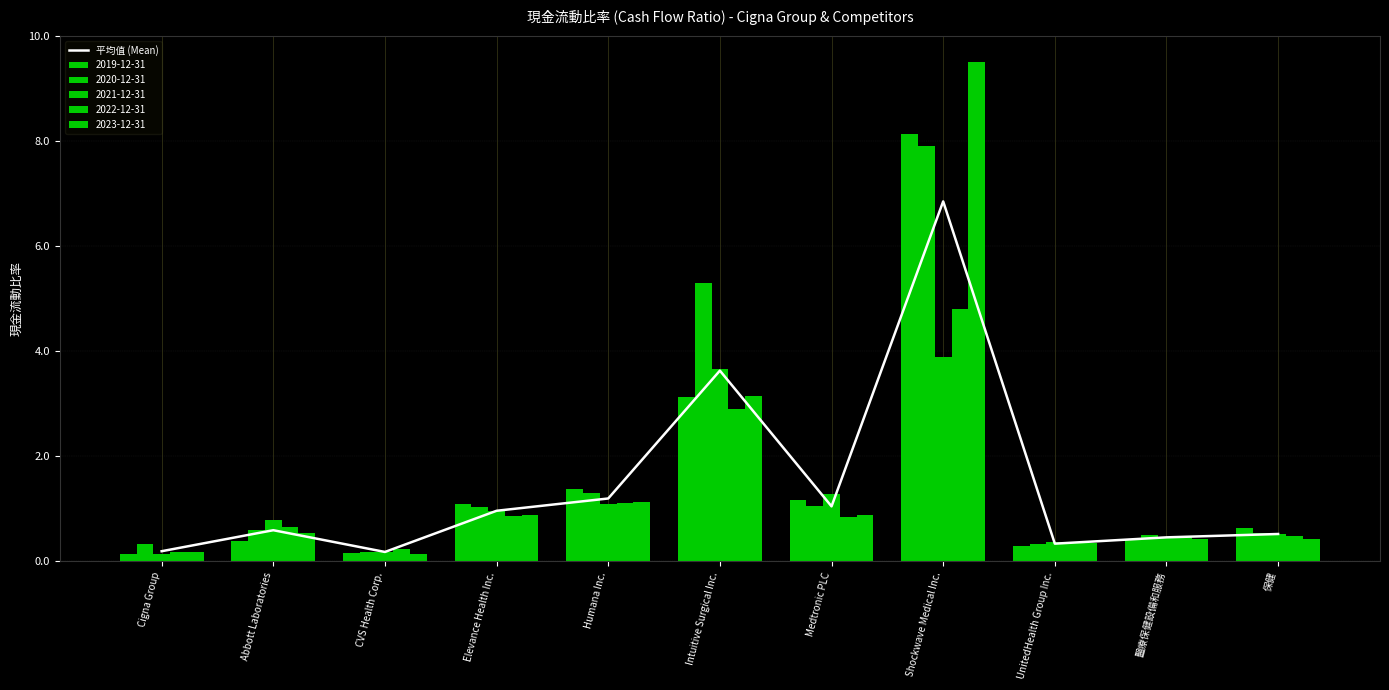

What is the sum of the values at 醫療保健設備和服務 and Humana Inc.?

1.6